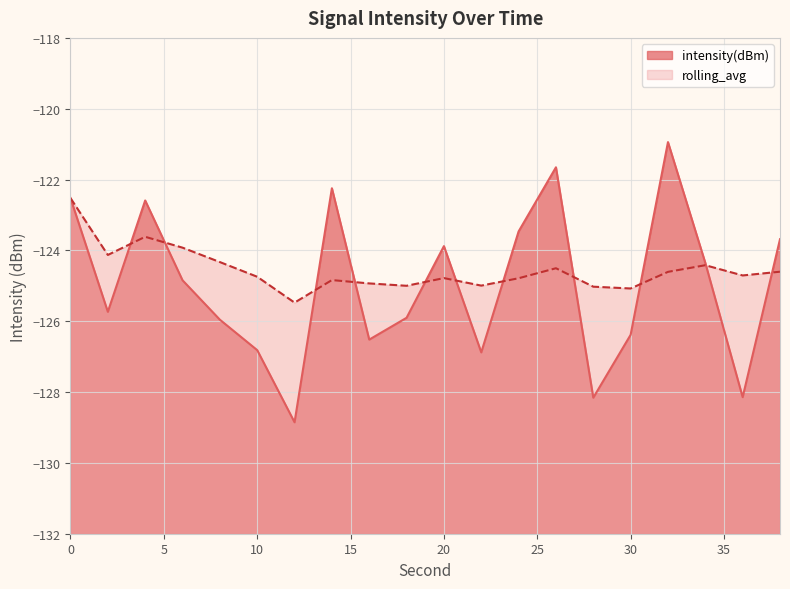

True or false: rolling_avg has a value of -123.6 at 4.

True